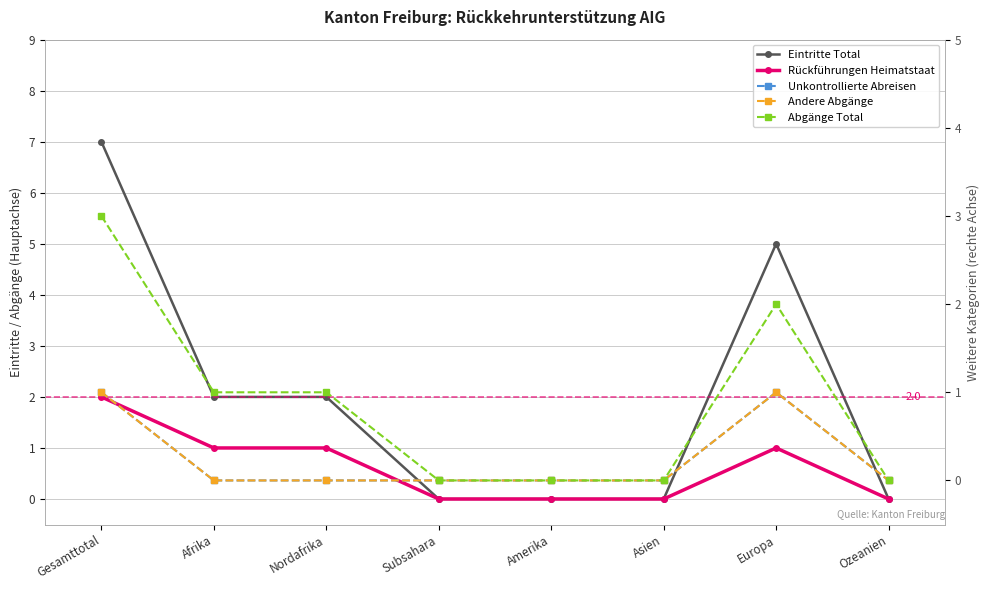

List the series in order of their peak value, highest first.

Eintritte Total, Abgänge Total, Rückführungen Heimatstaat, Unkontrollierte Abreisen, Andere Abgänge